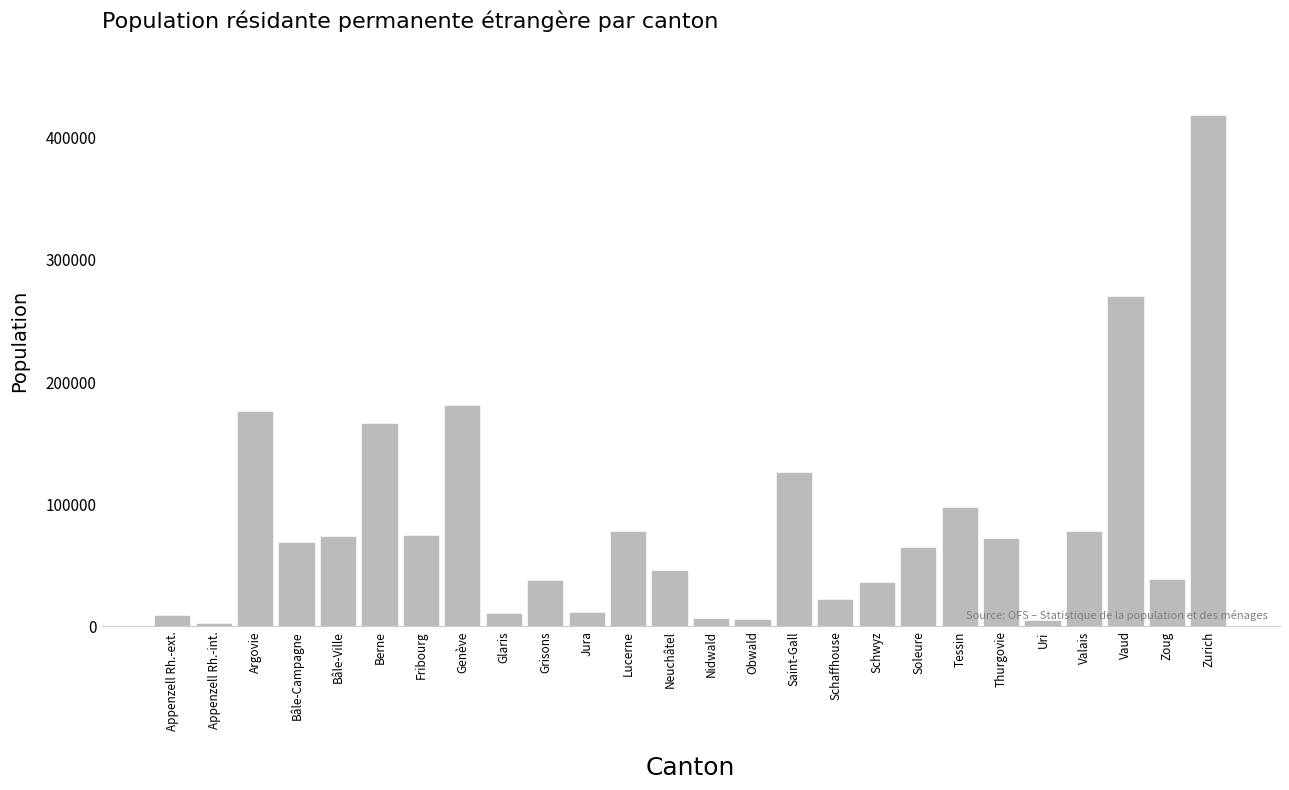

Where does the data first go above 68060?

Argovie